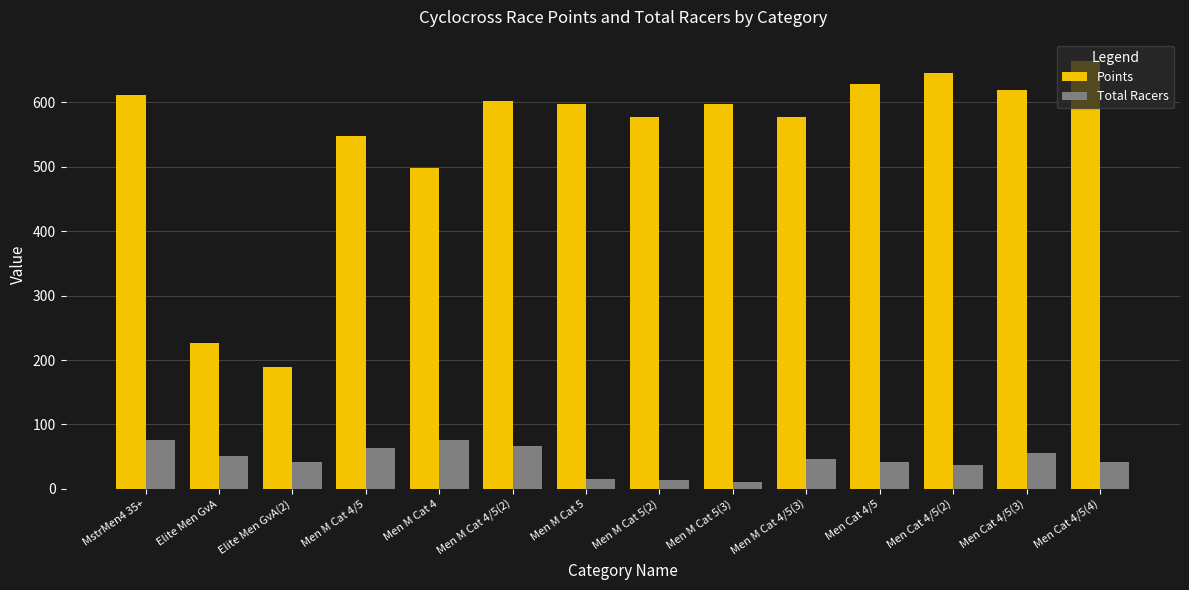

What is the label of the 6th bar from the left?

Men M Cat 4/5(2)